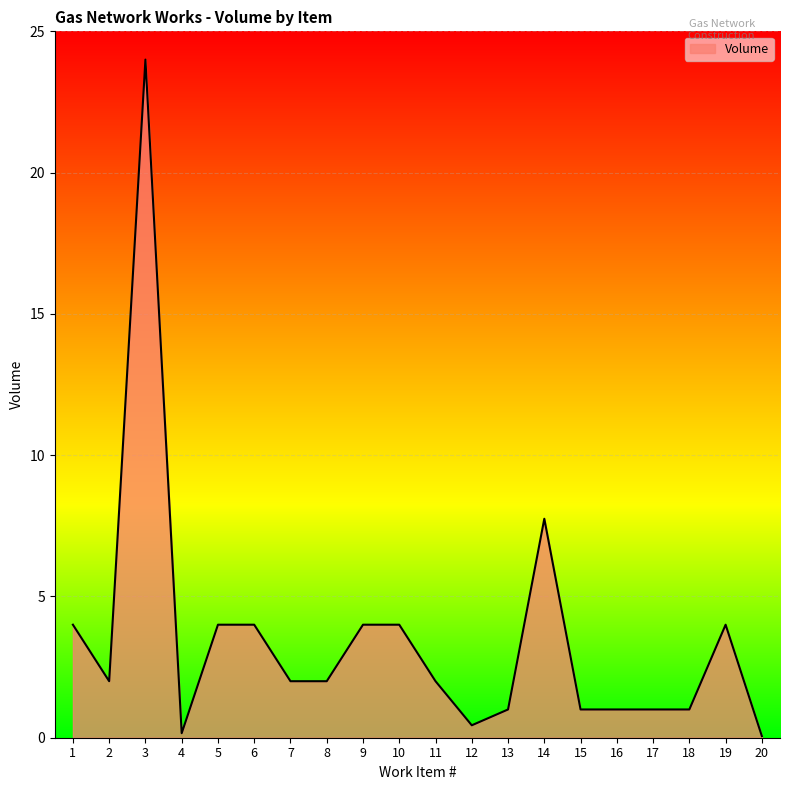

True or false: the data shows 11.4 at 3.

False